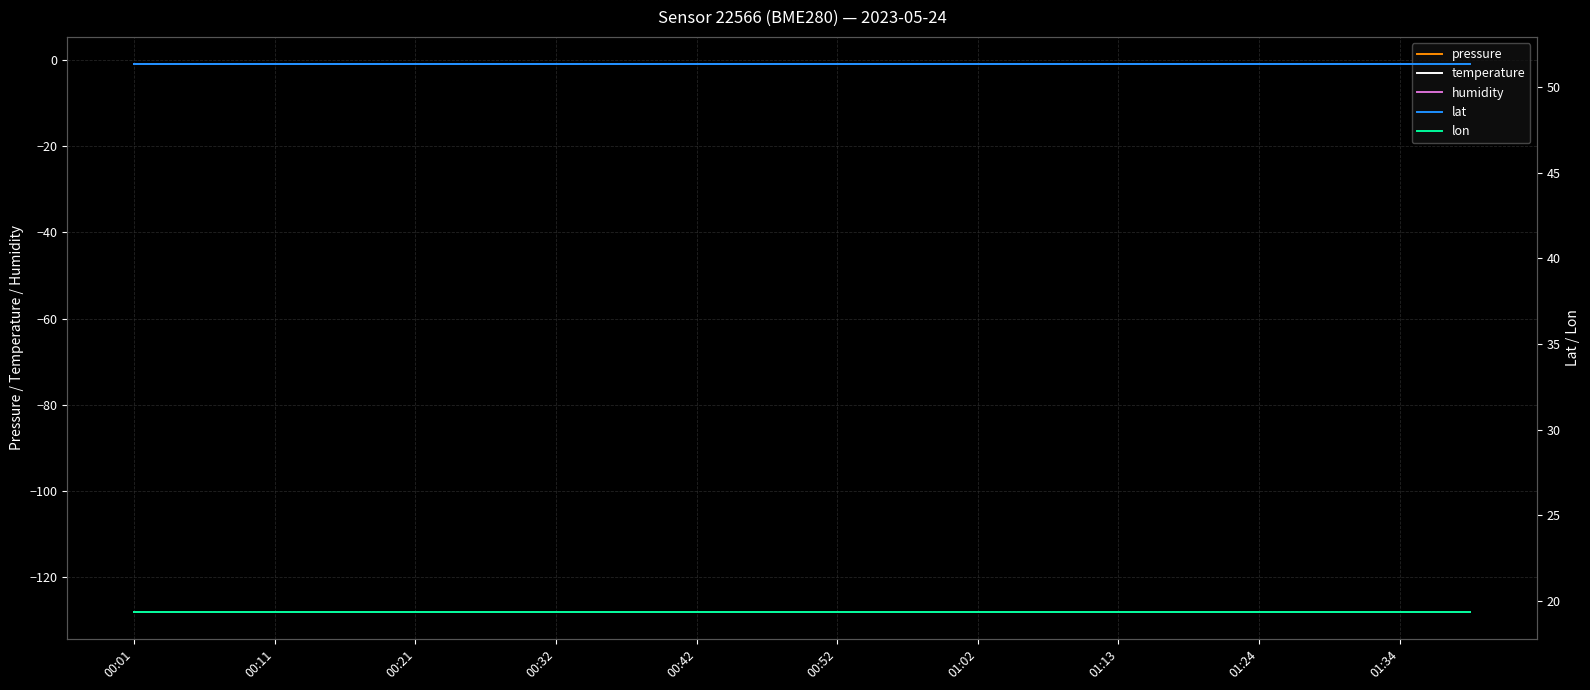

At how many categories does at least one series exceed -18?

20